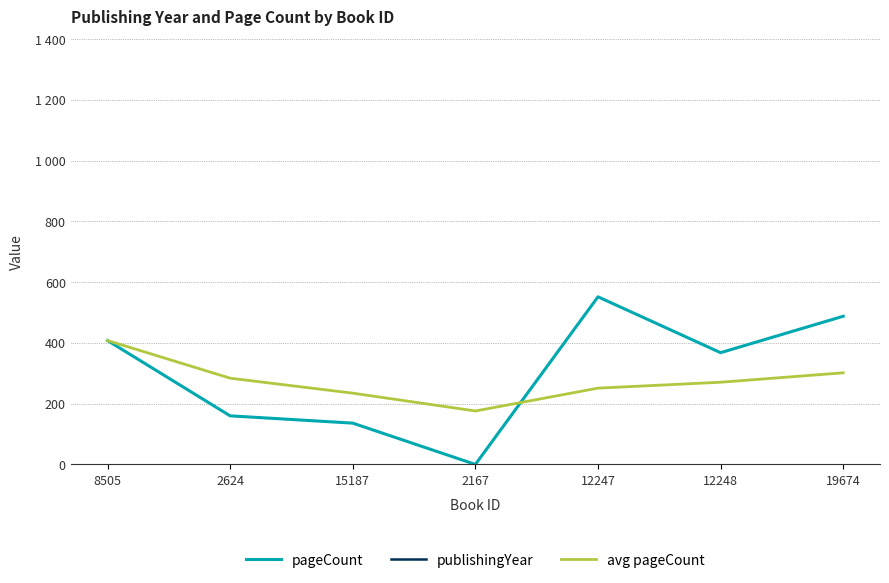

The avg pageCount series shows 601.4 at 8505. True or false?

False